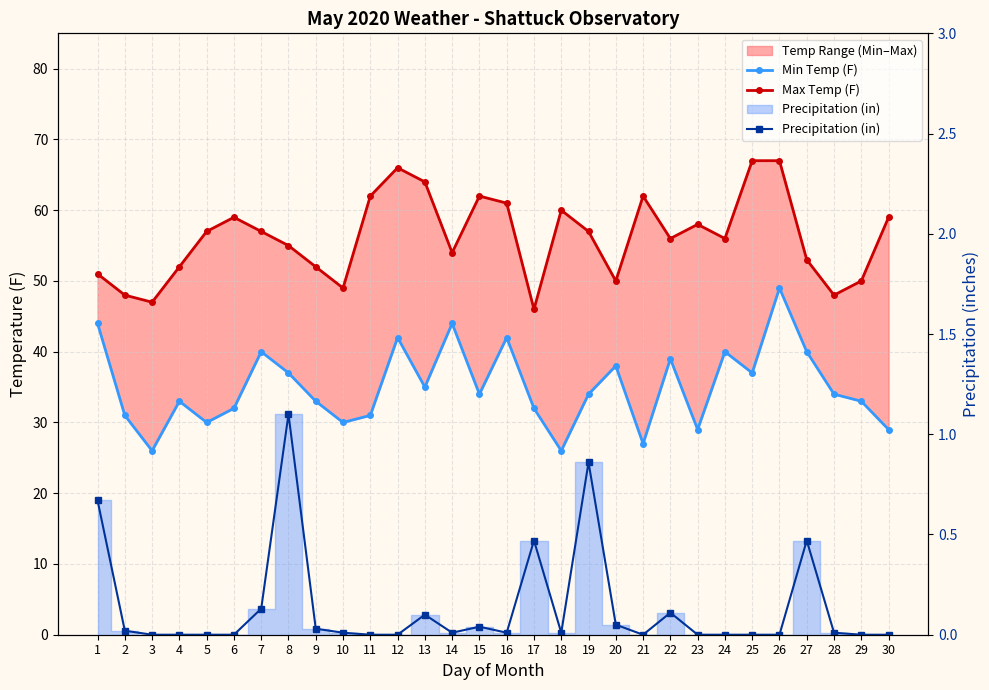

Is this an area chart (filled region under the line)?

No